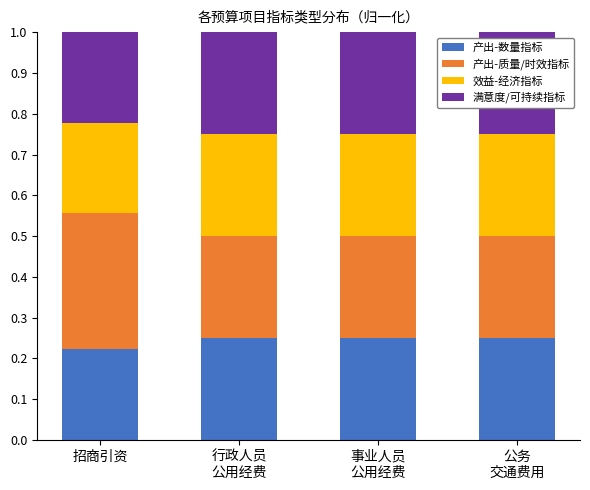

What is the total value across all series at 招商引资?

1.0